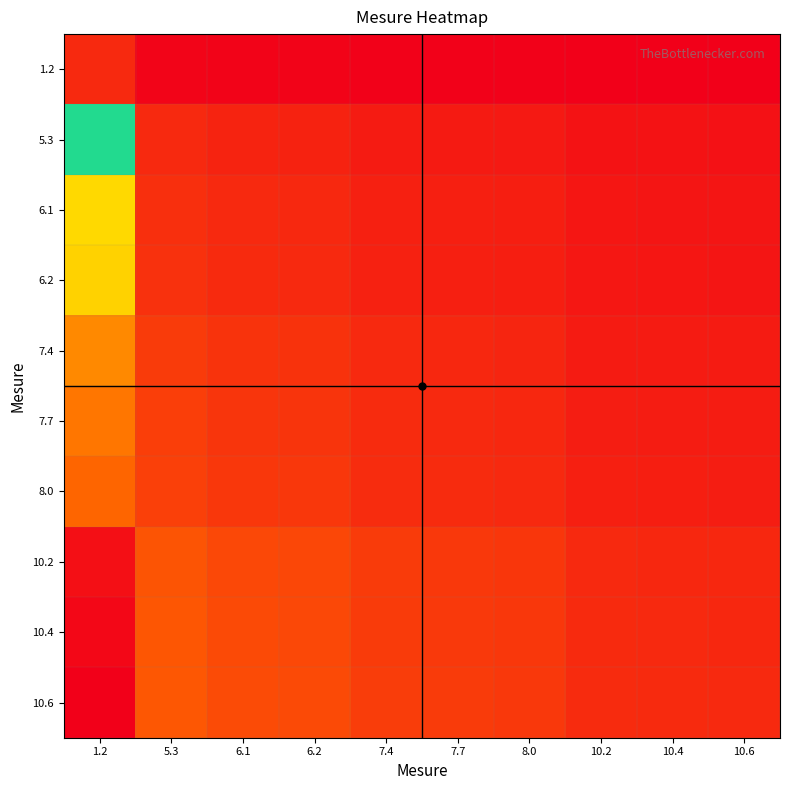

At how many categories does at least one series exceed 8?

1